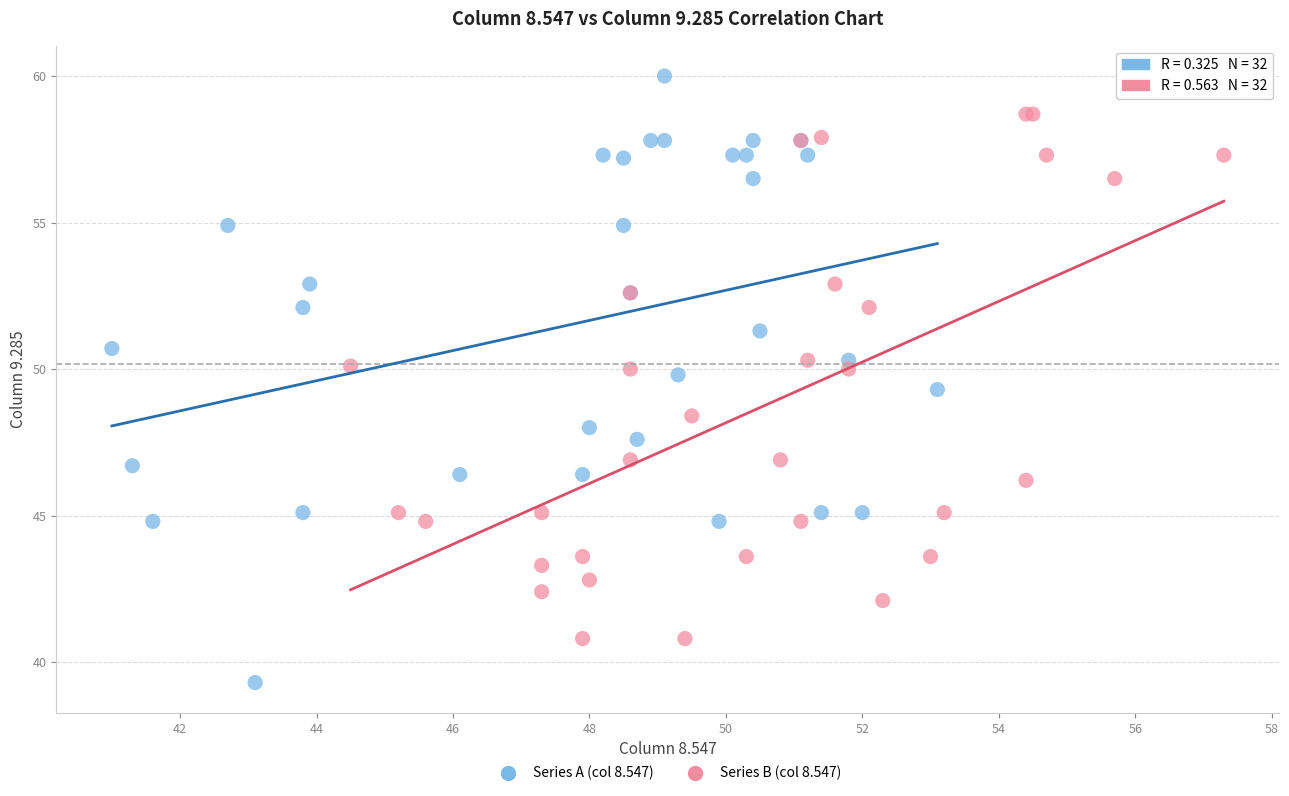

What are all the series names shown in the legend?

Series A (col 8.547), Series B (col 8.547)